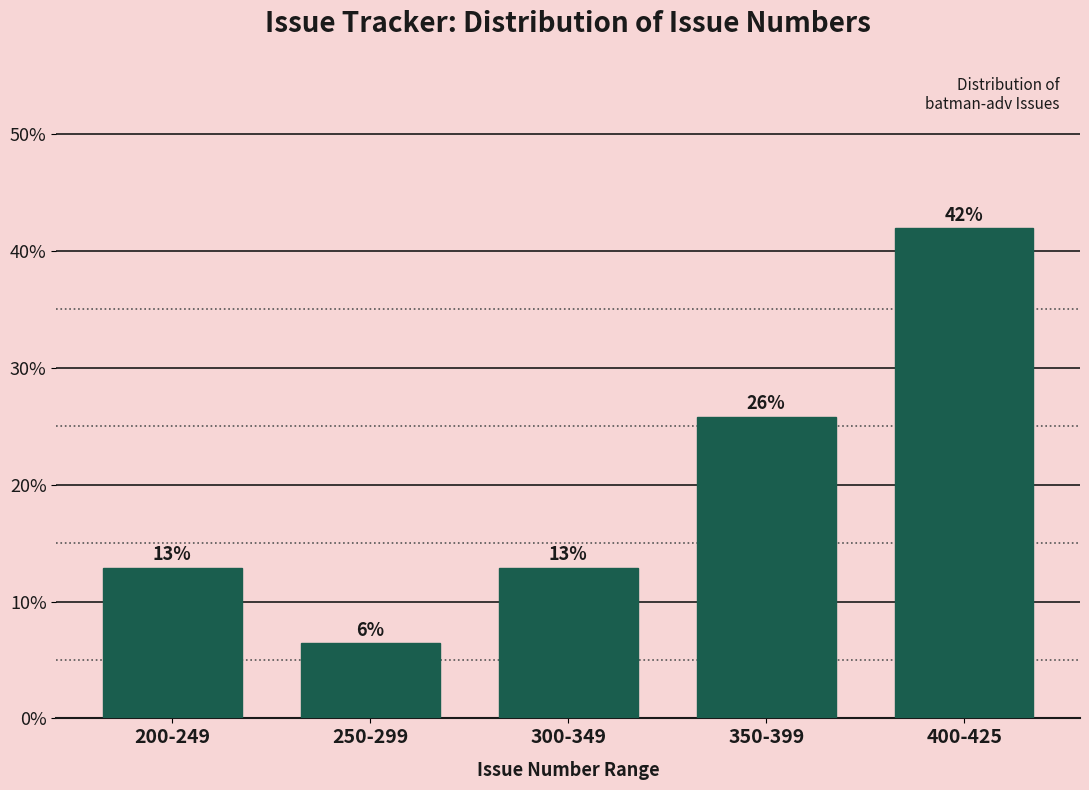

Are the bars horizontal?

No